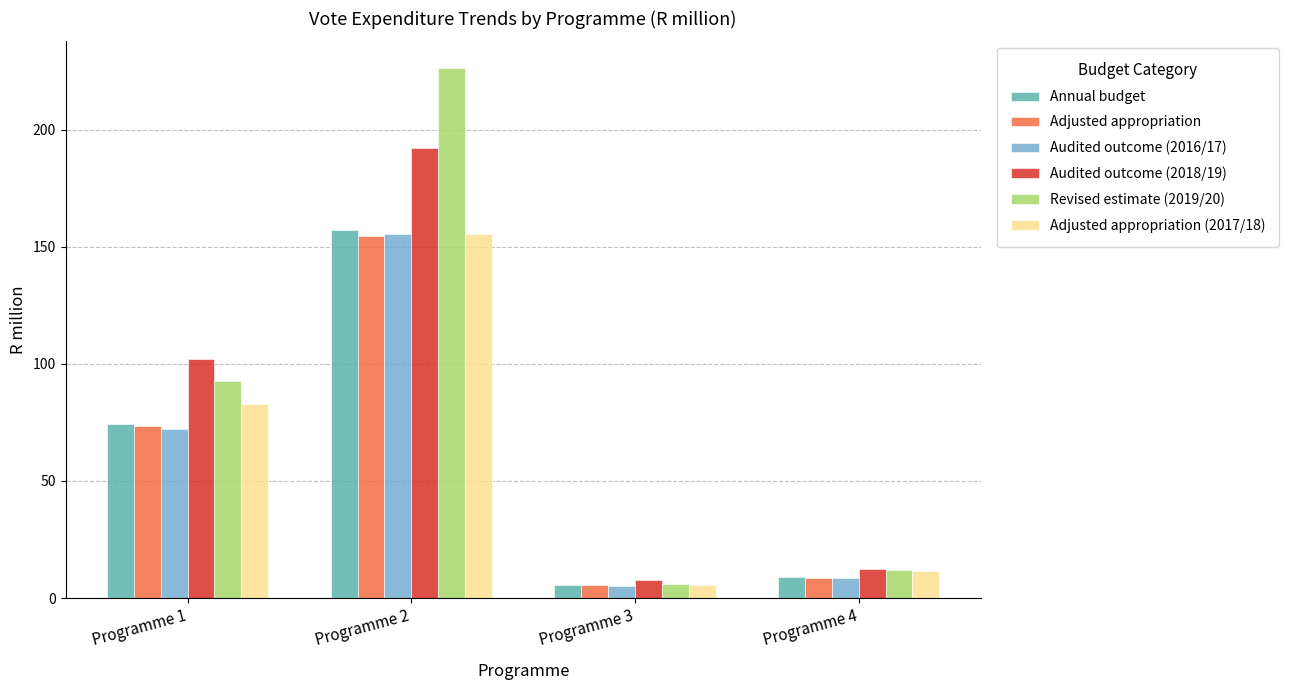

How many groups of bars are there?

4